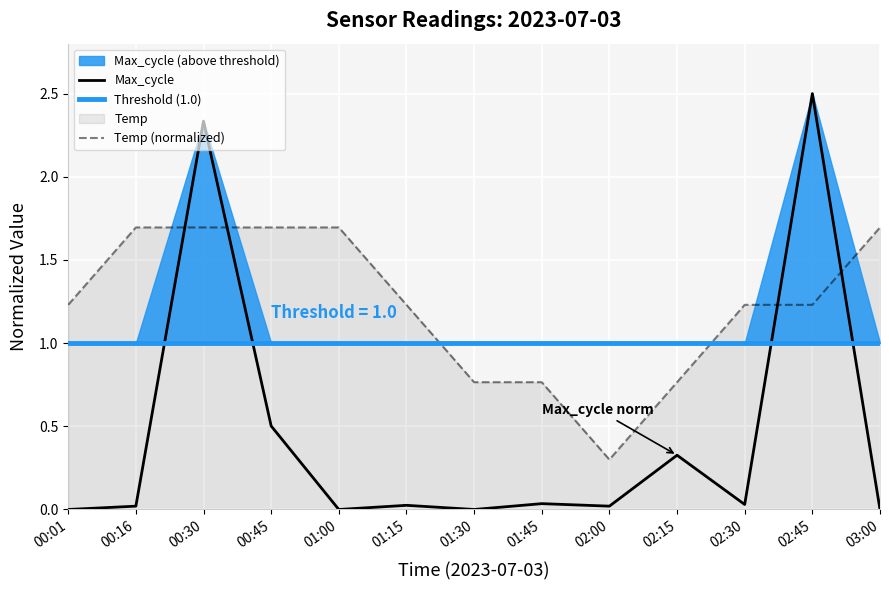

At which label does the data first exceed 1?

00:01